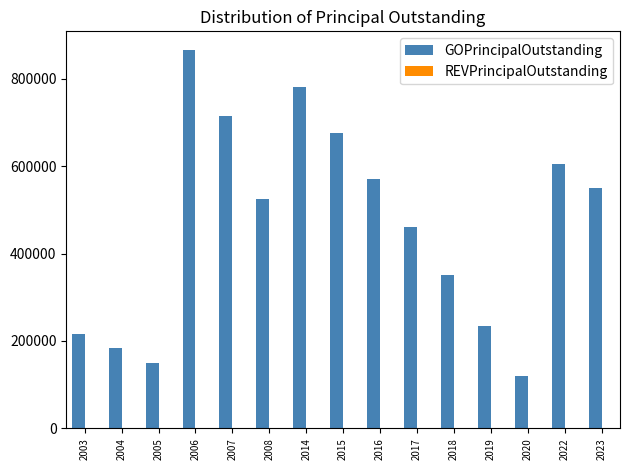

What is the difference between the second highest and minimum values?

660000